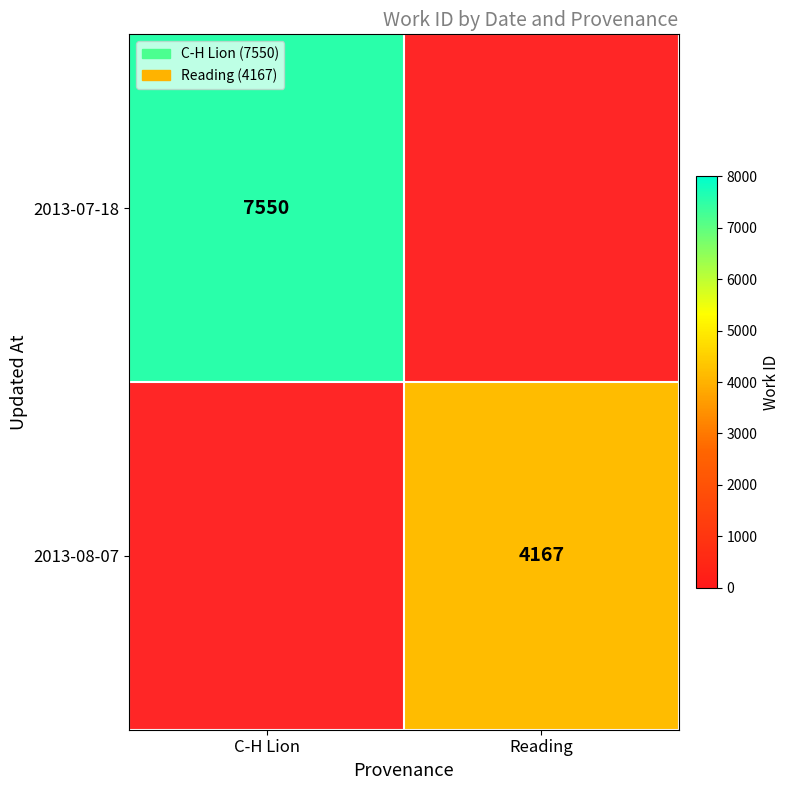

The 2013-08-07 series shows 6188 at Reading. True or false?

False